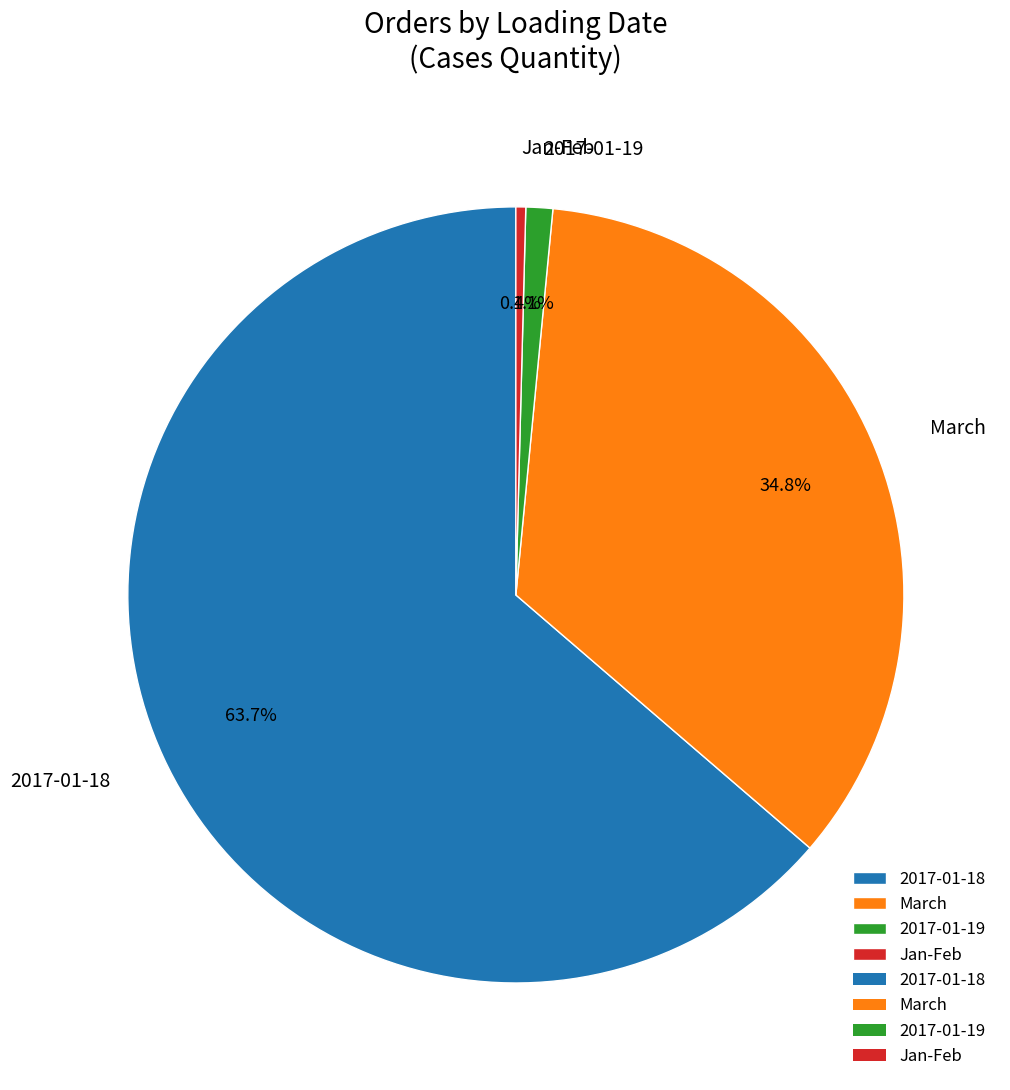

Between March and Jan-Feb, which is larger?

March